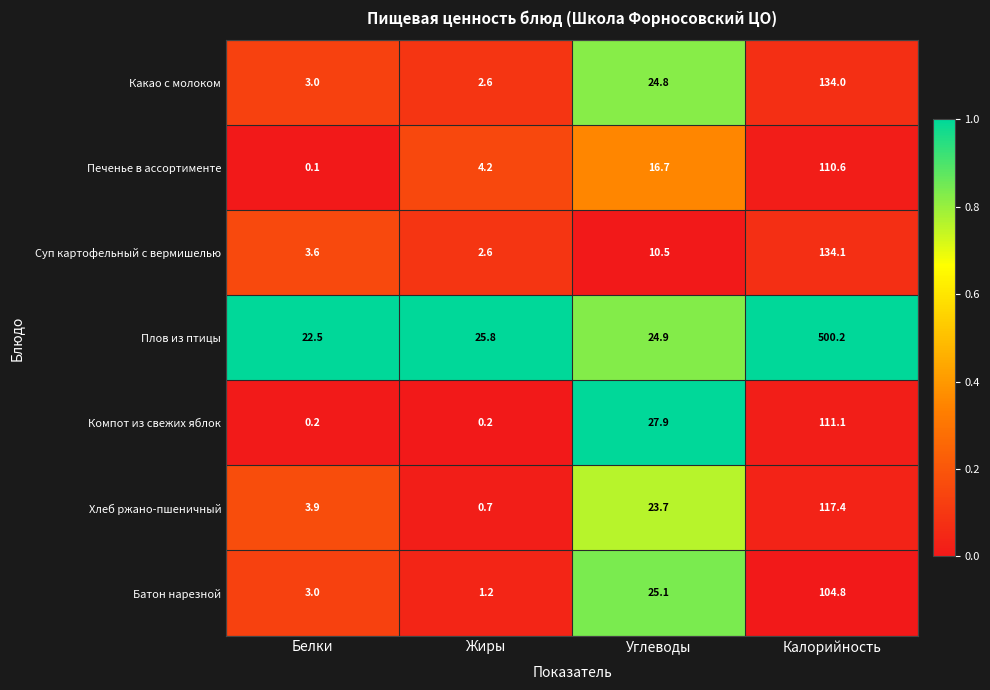

Is it true that Плов из птицы equals 46.3 at Жиры?

False